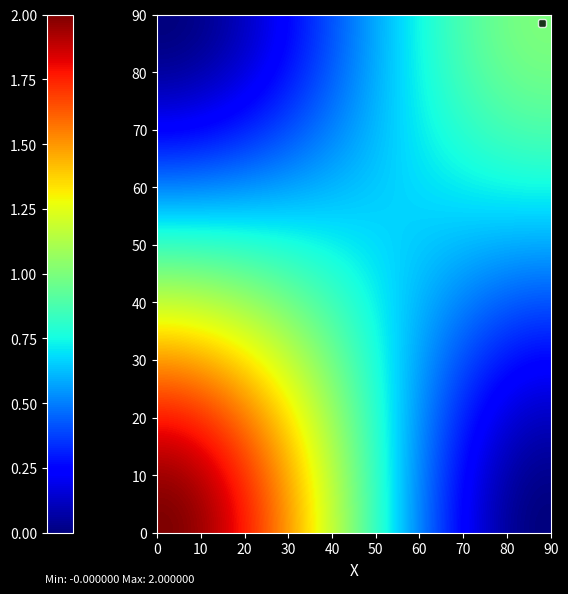

Count the number of data series in this chart.

2